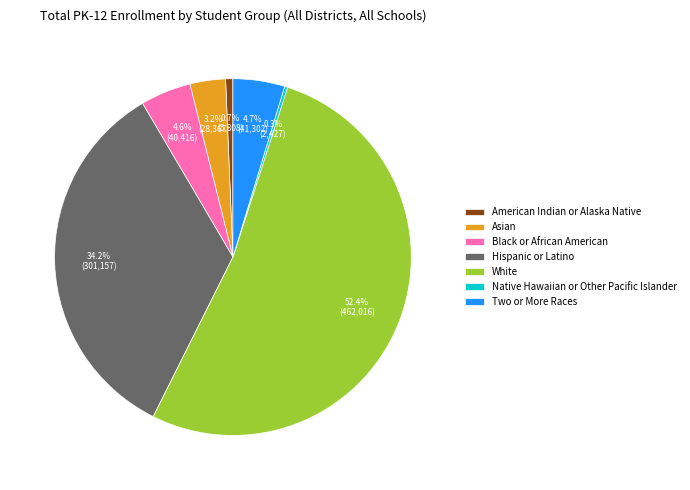

True or false: White accounts for 52% of the total.

True